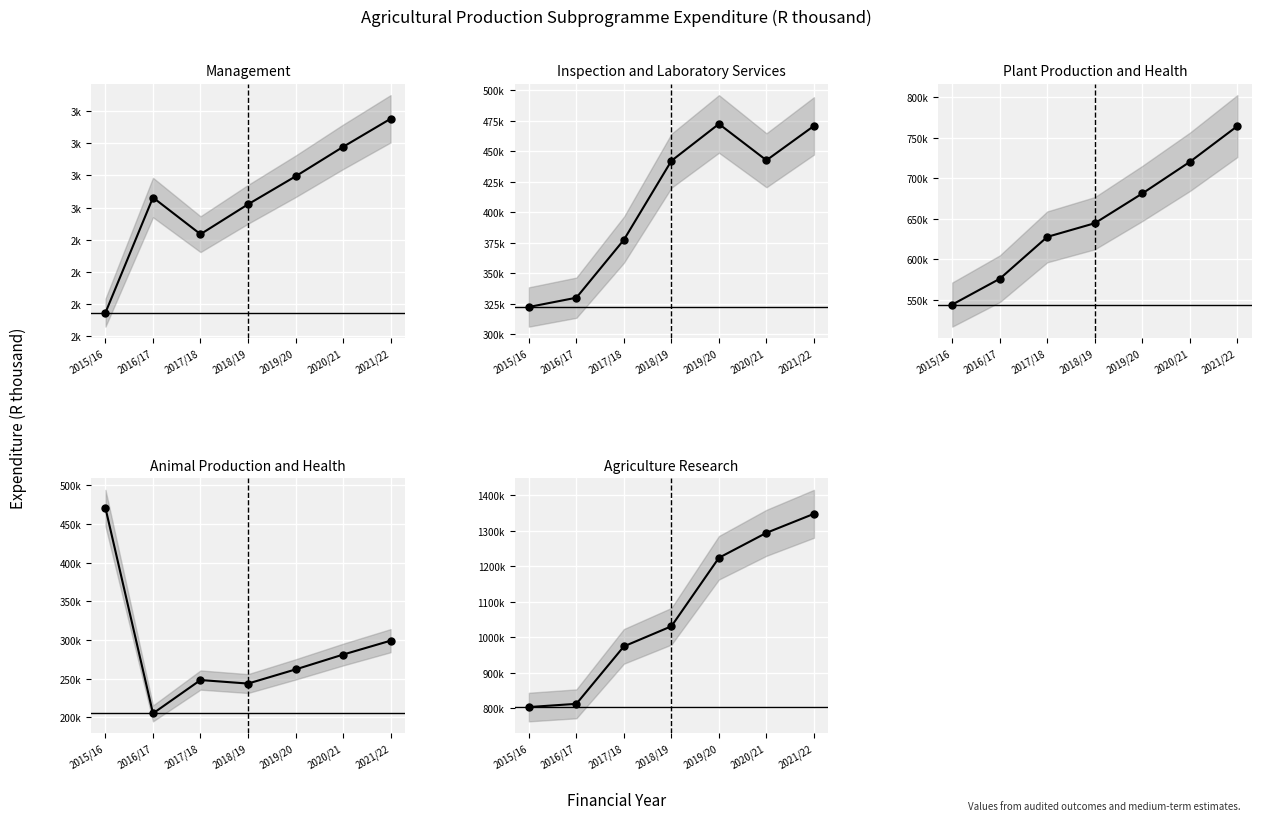

What are all the series names shown in the legend?

Management, Inspection and Laboratory Services, Plant Production and Health, Animal Production and Health, Agriculture Research